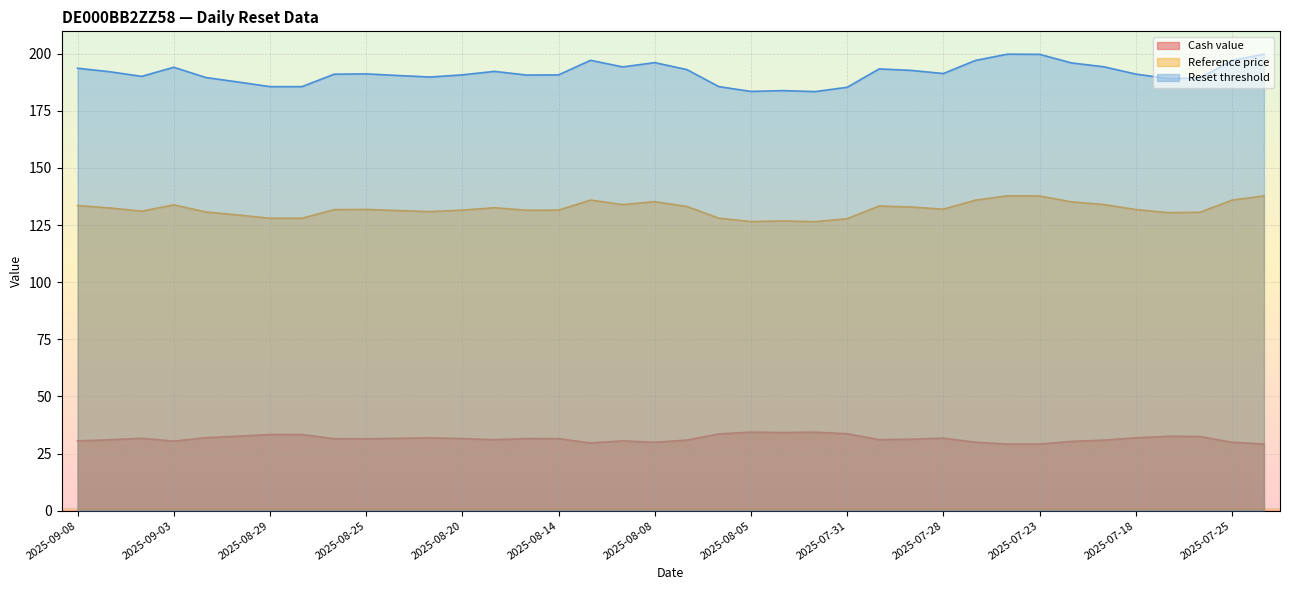

What is the difference between the Reference price values at 2025-08-29 and 2025-08-12?

7.9